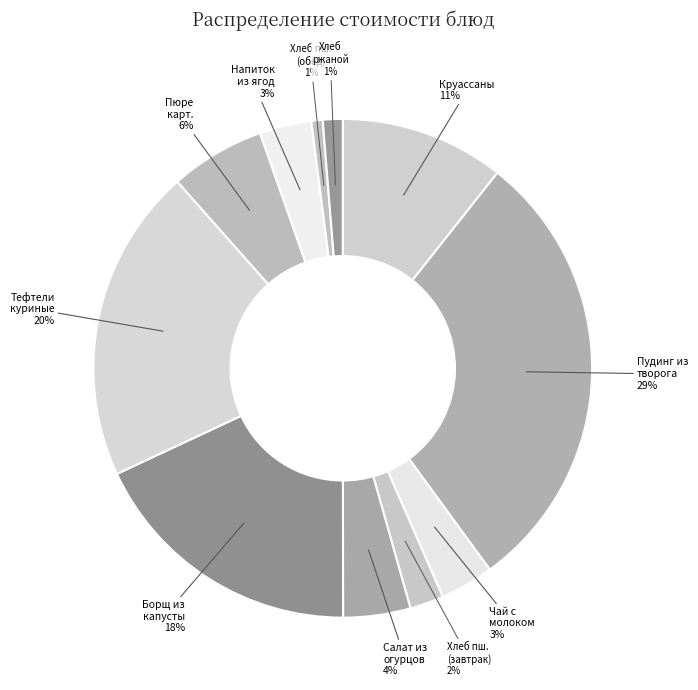

What is the smallest slice in the pie chart?

ХЛЕБ ПШЕНИЧНЫЙ (обед)